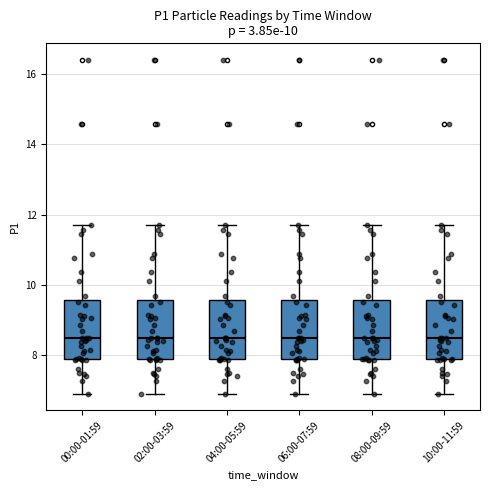

Reading left to right, transcribe this box plot: for each box, give where its median line is, the range the box spans, and where its two whiskers end, as read against the y-axis. The values are not printed on the chart, so give them approximately, as read against the axis.

00:00-01:59: median 8.4, box 7.8 to 9.6, whiskers 7.0 to 11.8
02:00-03:59: median 8.4, box 7.8 to 9.6, whiskers 7.0 to 11.8
04:00-05:59: median 8.4, box 7.8 to 9.6, whiskers 7.0 to 11.8
06:00-07:59: median 8.4, box 7.8 to 9.6, whiskers 7.0 to 11.8
08:00-09:59: median 8.4, box 7.8 to 9.6, whiskers 7.0 to 11.8
10:00-11:59: median 8.4, box 7.8 to 9.6, whiskers 7.0 to 11.8